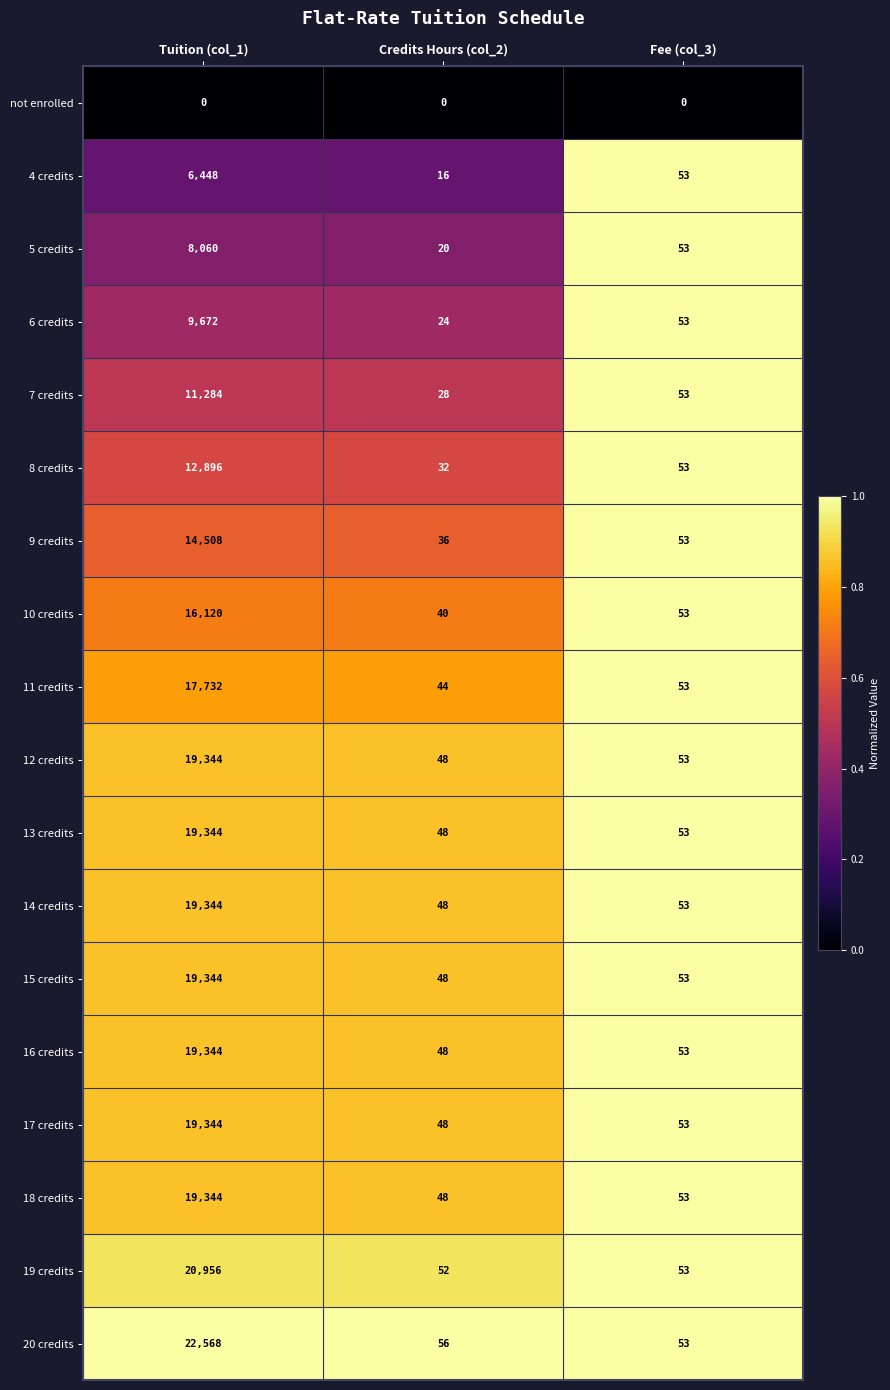

Rank the categories by 6 credits value from highest to lowest.

Tuition (col_1), Fee (col_3), Credits Hours (col_2)